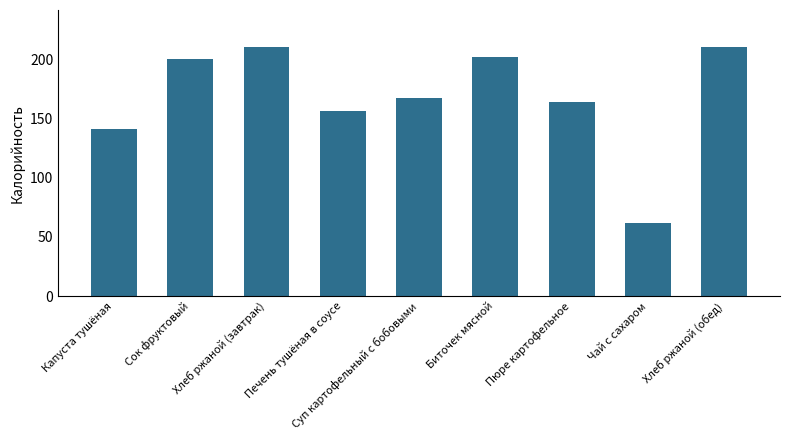

Reading left to right, what are all the values shown in this chart?

Капуста тушёная=141	Сок фруктовый=200	Хлеб ржаной (завтрак)=210	Печень тушёная в соусе=156	Суп картофельный с бобовыми=167	Биточек мясной=202	Пюре картофельное=164	Чай с сахаром=62	Хлеб ржаной (обед)=210